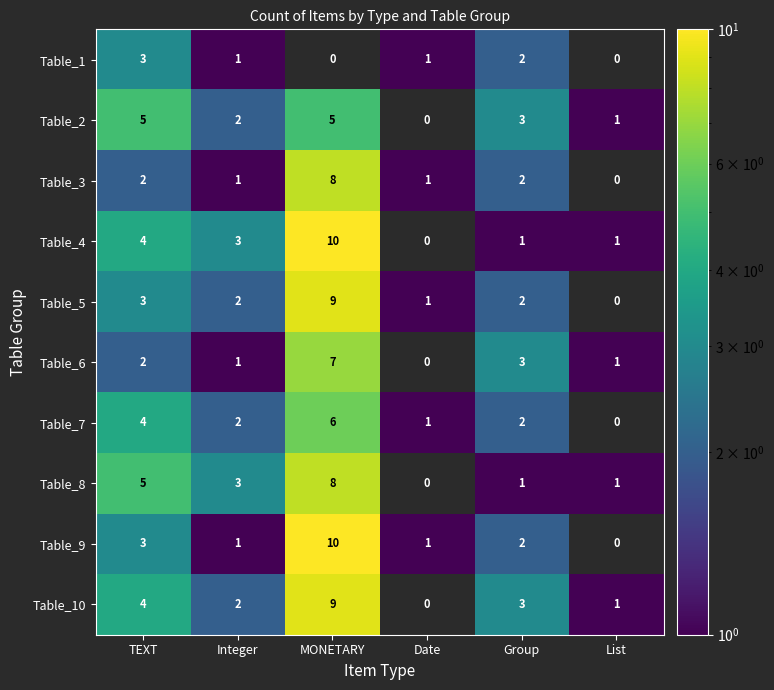

What is the sum of the Table_9 values at TEXT and Group?

5